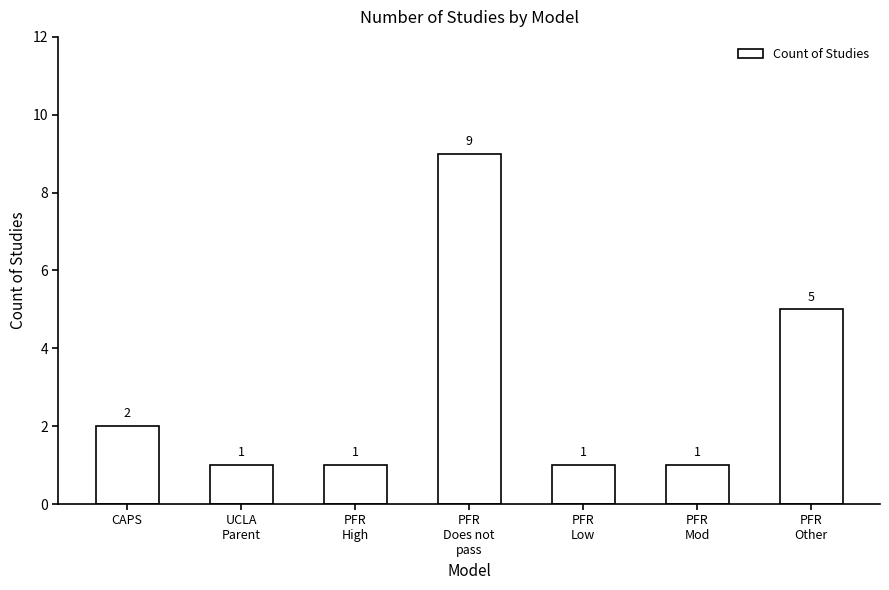

What is the change in value from CAPS to UCLA
Parent?

-1